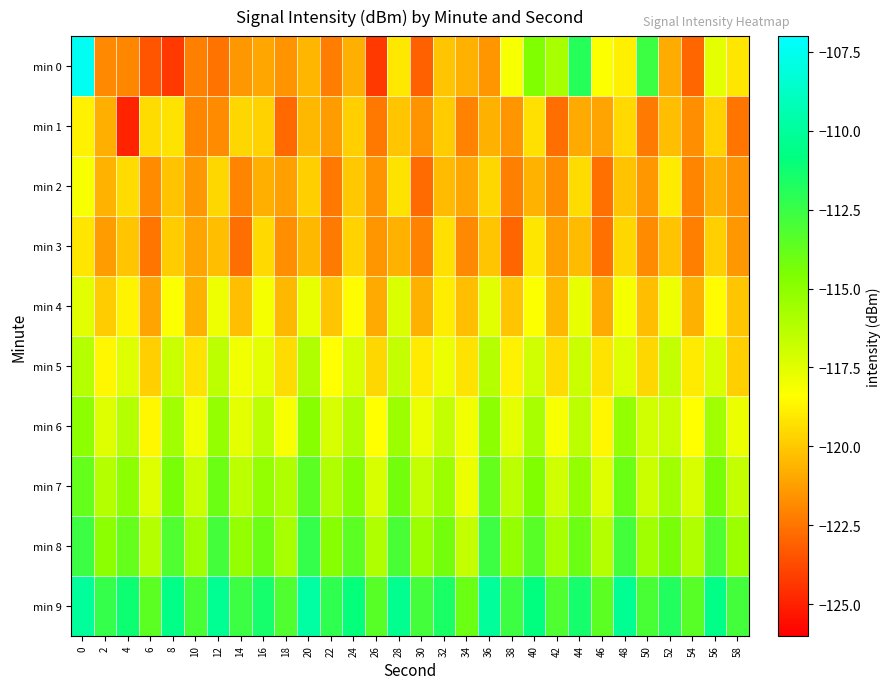

Reading left to right, what are all the values shown in this chart?

min 0: 0=-107.4	2=-121.9	4=-122.0	6=-123.4	8=-124.2	10=-122.2	12=-122.5	14=-121.5	16=-121.0	18=-121.6	20=-120.6	22=-122.3	24=-120.8	26=-124.2	28=-119.1	30=-123.1	32=-120.1	34=-120.7	36=-121.5	38=-118.1	40=-114.6	42=-115.8	44=-111.9	46=-118.3	48=-118.8	50=-112.6	52=-120.9	54=-122.9	56=-117.5	58=-119.2
min 1: 0=-118.7	2=-120.8	4=-125.0	6=-119.5	8=-119.2	10=-122.0	12=-121.8	14=-119.6	16=-119.7	18=-122.9	20=-120.5	22=-121.3	24=-119.8	26=-122.4	28=-120.1	30=-121.6	32=-119.9	34=-122.1	36=-120.7	38=-121.5	40=-119.3	42=-122.7	44=-120.9	46=-121.1	48=-119.5	50=-122.3	52=-120.3	54=-121.7	56=-119.7	58=-122.5
min 2: 0=-118.2	2=-120.6	4=-119.4	6=-121.8	8=-120.2	10=-121.4	12=-119.6	14=-122.0	16=-120.8	18=-121.2	20=-119.8	22=-122.4	24=-120.0	26=-121.6	28=-119.2	30=-122.8	32=-120.4	34=-121.0	36=-119.6	38=-122.2	40=-120.6	42=-121.8	44=-119.4	46=-122.6	48=-120.2	50=-121.4	52=-119.0	54=-122.0	56=-120.8	58=-121.6
min 3: 0=-119.1	2=-121.3	4=-120.1	6=-122.5	8=-119.9	10=-121.1	12=-120.3	14=-122.7	16=-119.5	18=-121.7	20=-120.5	22=-122.3	24=-119.7	26=-121.5	28=-120.7	30=-122.1	32=-119.3	34=-121.9	36=-120.1	38=-122.9	40=-119.1	42=-121.2	44=-120.4	46=-122.6	48=-119.6	50=-121.8	52=-120.2	54=-122.2	56=-119.8	58=-121.4
min 4: 0=-117.5	2=-119.9	4=-118.7	6=-121.1	8=-118.3	10=-120.7	12=-117.9	14=-120.3	16=-118.1	18=-120.5	20=-117.7	22=-120.1	24=-118.5	26=-120.9	28=-117.3	30=-120.7	32=-118.9	34=-120.3	36=-117.5	38=-120.1	40=-118.3	42=-120.5	44=-117.7	46=-120.9	48=-118.1	50=-120.3	52=-117.9	54=-120.7	56=-118.5	58=-120.1
min 5: 0=-116.2	2=-118.6	4=-117.4	6=-119.8	8=-116.8	10=-119.2	12=-116.4	14=-118.0	16=-117.6	18=-119.4	20=-116.0	22=-118.4	24=-117.2	26=-119.6	28=-116.6	30=-119.0	32=-117.8	34=-119.2	36=-116.2	38=-118.8	40=-117.0	42=-119.4	44=-116.8	46=-119.2	48=-117.4	50=-119.6	52=-116.6	54=-119.0	56=-117.2	58=-119.8
min 6: 0=-115.0	2=-117.4	4=-116.2	6=-118.6	8=-115.6	10=-118.0	12=-115.2	14=-117.6	16=-116.4	18=-118.2	20=-114.8	22=-117.2	24=-116.0	26=-118.4	28=-115.4	30=-117.8	32=-116.6	34=-118.0	36=-115.0	38=-117.6	40=-115.8	42=-118.2	44=-116.4	46=-118.6	48=-115.2	50=-117.0	52=-116.8	54=-118.4	56=-115.6	58=-117.8
min 7: 0=-113.8	2=-116.2	4=-115.0	6=-117.4	8=-114.4	10=-116.8	12=-114.0	14=-116.4	16=-115.2	18=-116.0	20=-113.6	22=-116.0	24=-114.8	26=-117.2	28=-114.2	30=-116.6	32=-115.4	34=-117.8	36=-113.8	38=-116.4	40=-114.6	42=-117.0	44=-115.2	46=-117.4	48=-114.0	50=-116.8	52=-115.6	54=-117.2	56=-114.4	58=-116.6
min 8: 0=-112.6	2=-115.0	4=-113.8	6=-116.2	8=-113.2	10=-115.6	12=-112.8	14=-115.2	16=-114.0	18=-115.8	20=-112.4	22=-114.8	24=-113.6	26=-116.0	28=-113.0	30=-115.4	32=-114.2	34=-116.6	36=-112.6	38=-115.2	40=-113.4	42=-115.8	44=-114.0	46=-116.2	48=-112.8	50=-115.6	52=-114.4	54=-116.0	56=-113.2	58=-115.4
min 9: 0=-110.0	2=-112.4	4=-111.2	6=-113.6	8=-110.6	10=-113.0	12=-110.2	14=-112.6	16=-111.4	18=-113.2	20=-109.8	22=-112.2	24=-111.0	26=-113.4	28=-110.4	30=-112.8	32=-111.6	34=-114.0	36=-110.0	38=-112.6	40=-110.8	42=-113.2	44=-111.4	46=-113.6	48=-110.2	50=-113.0	52=-111.8	54=-113.4	56=-110.6	58=-112.8